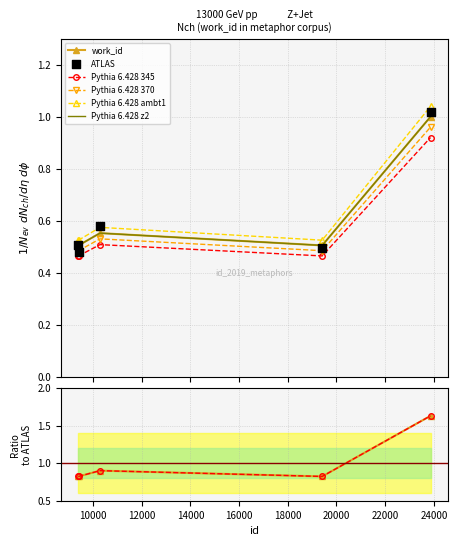

What is the change in value from 10286 to 23863?

+0.4